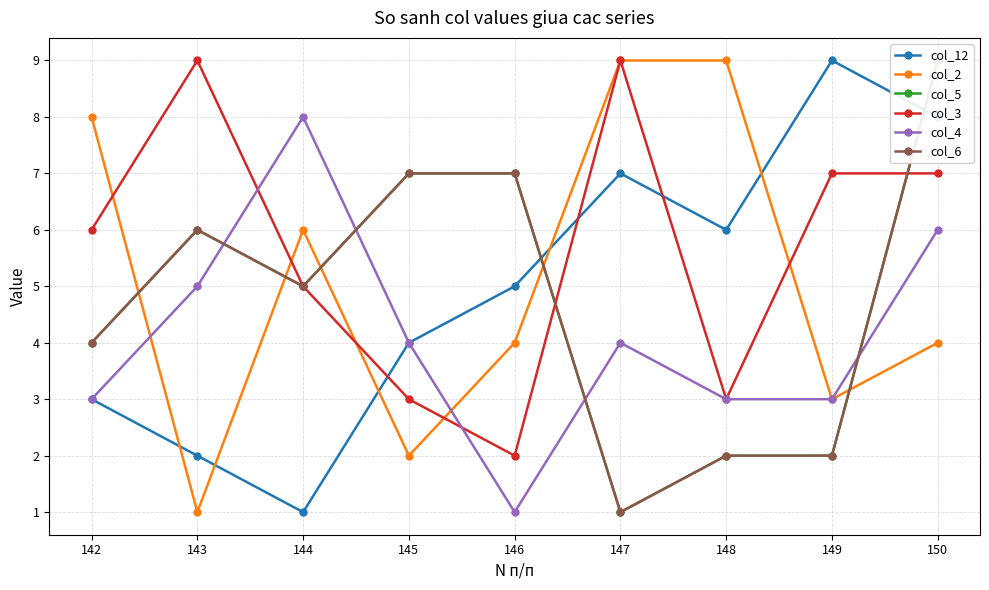

Read the col_4 value at 150.

6